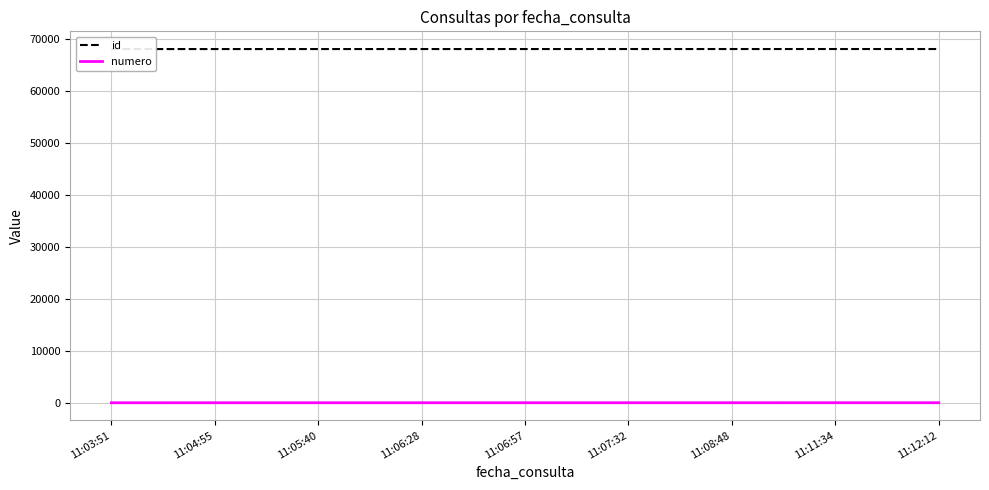

What is the difference between the second highest and second lowest values in the numero series?

6